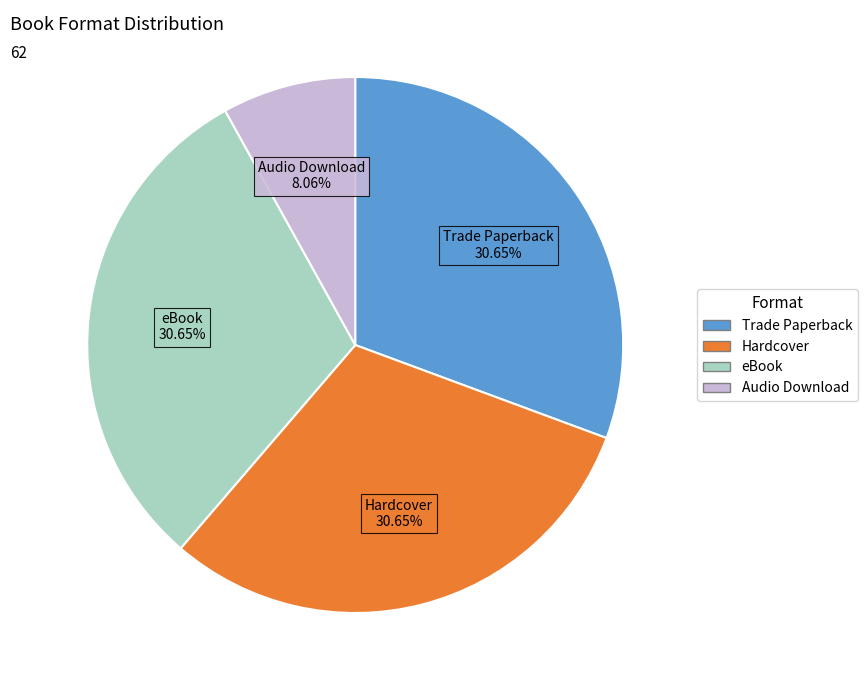

What is the smallest slice in the pie chart?

Audio Download